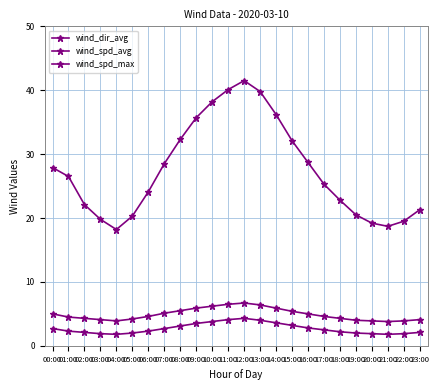

Reading left to right, transcribe all the data shown in this chart.

wind_dir_avg: 27.9	26.5	22.1	19.8	18.2	20.3	24.1	28.5	32.3	35.7	38.2	40.1	41.5	39.8	36.2	32.1	28.7	25.3	22.8	20.5	19.2	18.7	19.5	21.3
wind_spd_avg: 2.7	2.3	2.1	1.9	1.8	2.0	2.3	2.7	3.1	3.5	3.8	4.1	4.3	4.0	3.6	3.2	2.8	2.5	2.2	2.0	1.9	1.8	1.9	2.1
wind_spd_max: 5.0	4.5	4.3	4.1	3.9	4.2	4.6	5.1	5.5	5.9	6.2	6.5	6.7	6.4	5.9	5.4	5.0	4.6	4.3	4.0	3.9	3.8	3.9	4.1